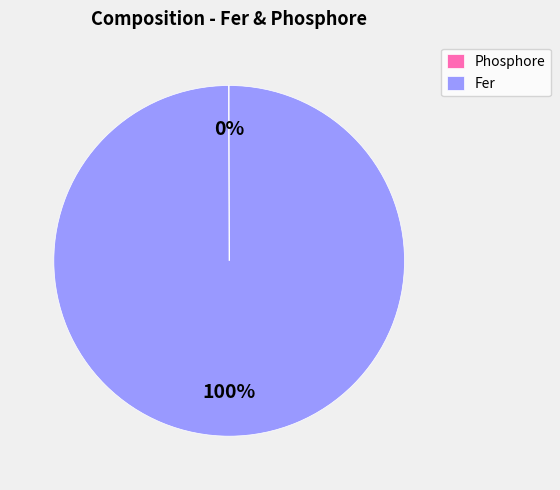

The Fer slice represents 91% of the pie. True or false?

False